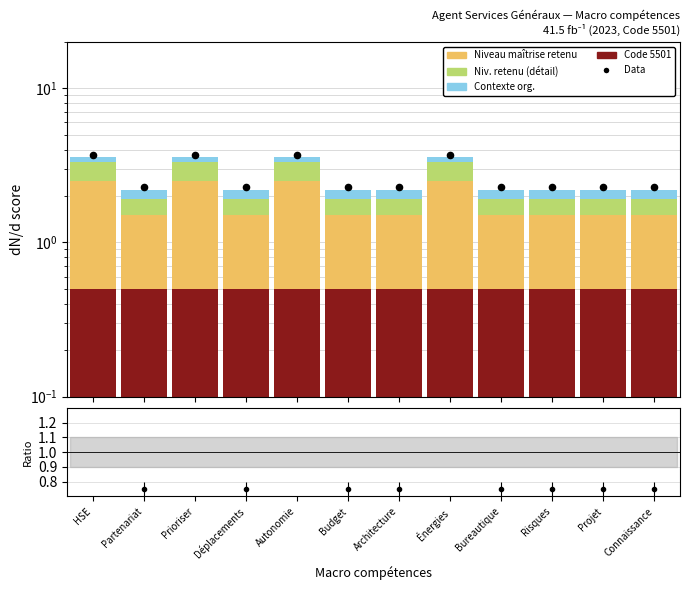

Which series has the largest total across all categories?

Data